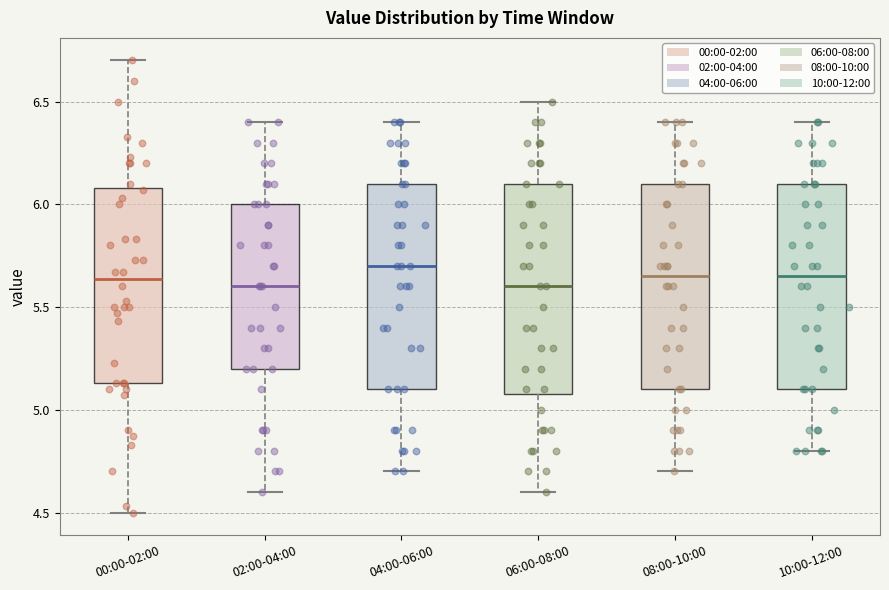

Reading left to right, transcribe this box plot: for each box, give where its median line is, the range the box spans, and where its two whiskers end, as read against the y-axis. The values are not printed on the chart, so give them approximately, as read against the axis.

00:00-02:00: median 5.65, box 5.15 to 6.10, whiskers 4.50 to 6.70
02:00-04:00: median 5.60, box 5.20 to 6.00, whiskers 4.60 to 6.40
04:00-06:00: median 5.70, box 5.10 to 6.10, whiskers 4.70 to 6.40
06:00-08:00: median 5.60, box 5.10 to 6.10, whiskers 4.60 to 6.50
08:00-10:00: median 5.65, box 5.10 to 6.10, whiskers 4.70 to 6.40
10:00-12:00: median 5.65, box 5.10 to 6.10, whiskers 4.80 to 6.40